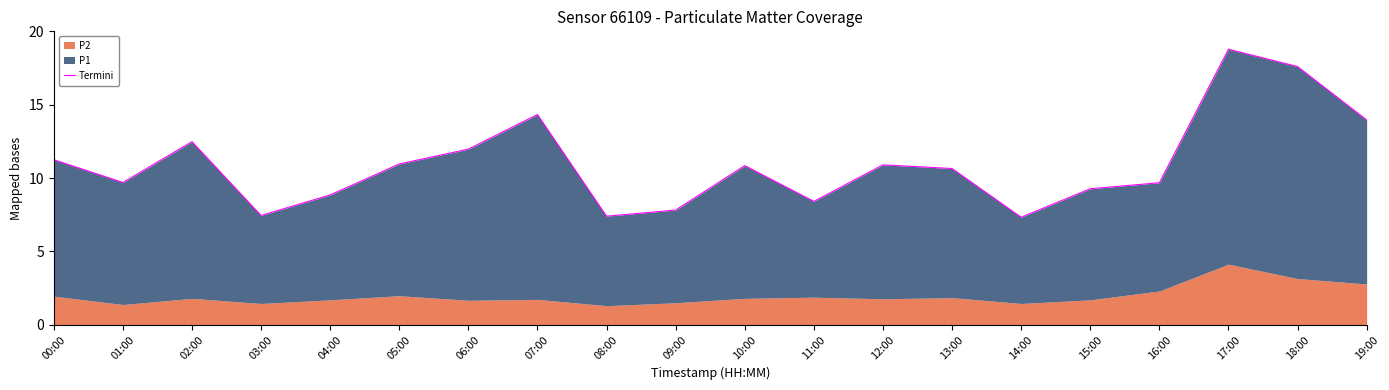

Approximately how many times larger is the value at 16:00 compared to 01:00?

1.0